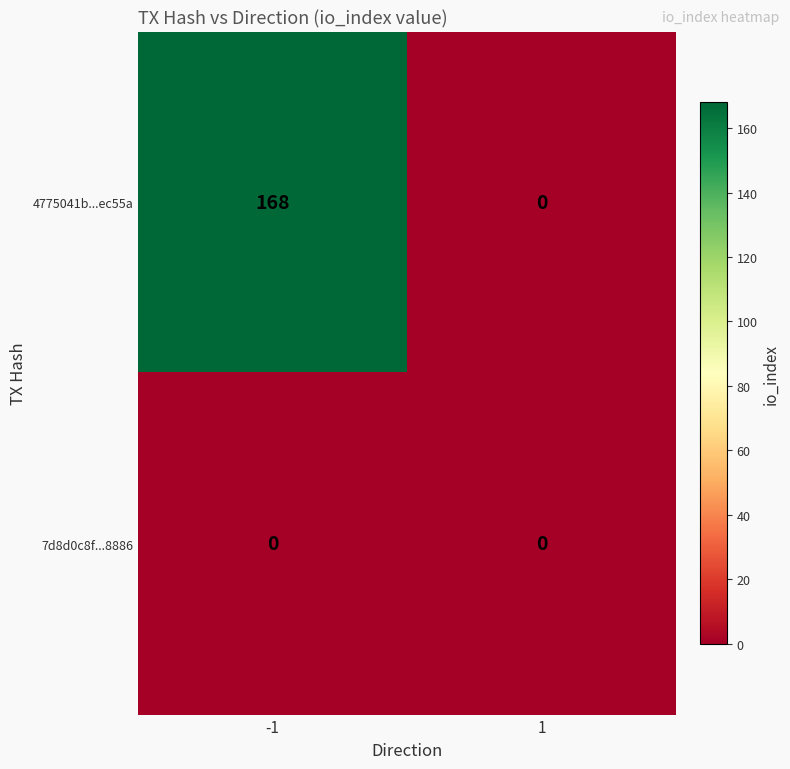

How many positive values does the 4775041b...ec55a series have?

1